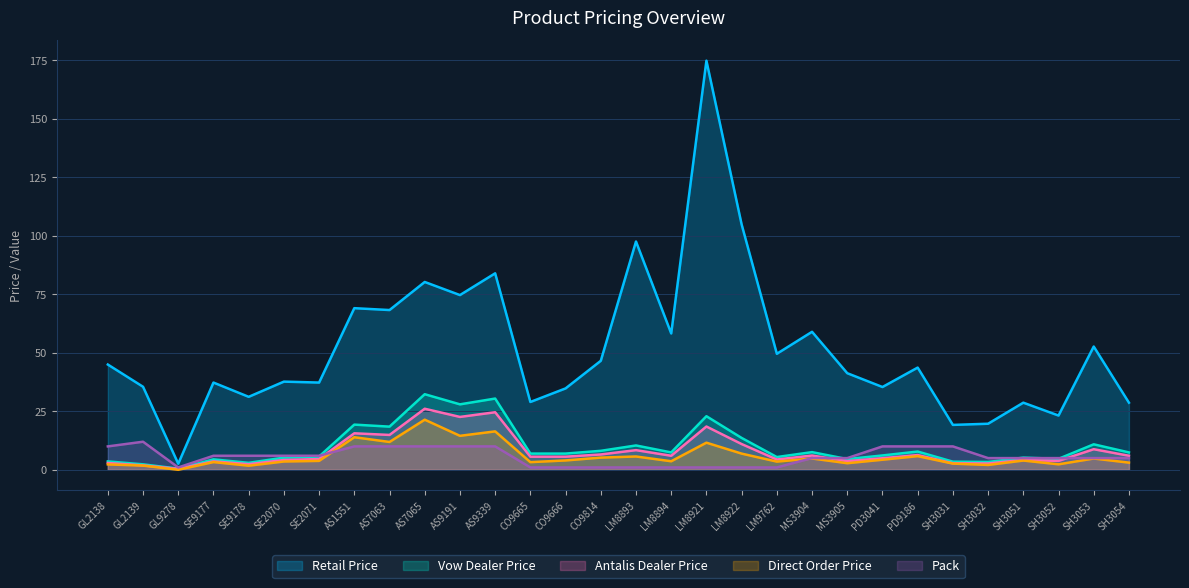

What is the average value of the Direct Order Price series?

5.8